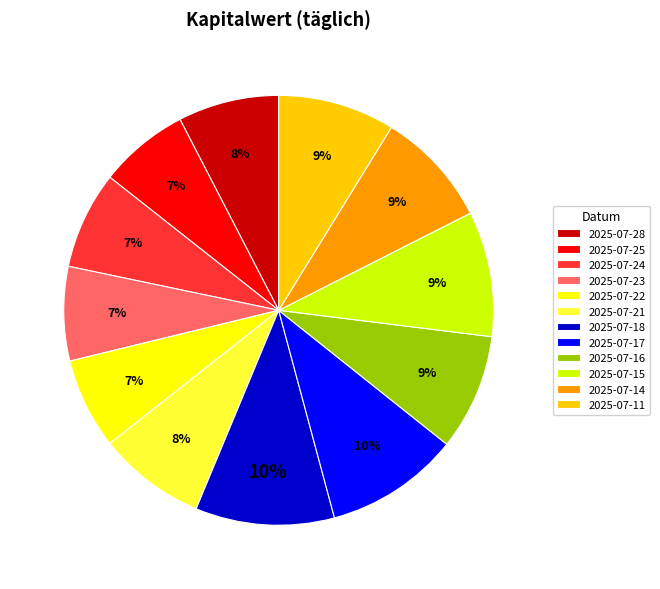

Count the number of slices in the pie.

12